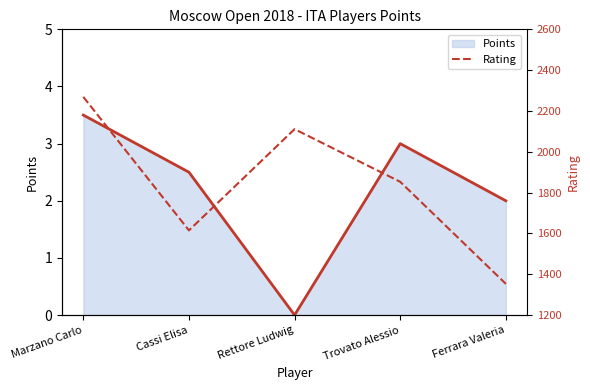

Read the Points value at Marzano Carlo.

3.5